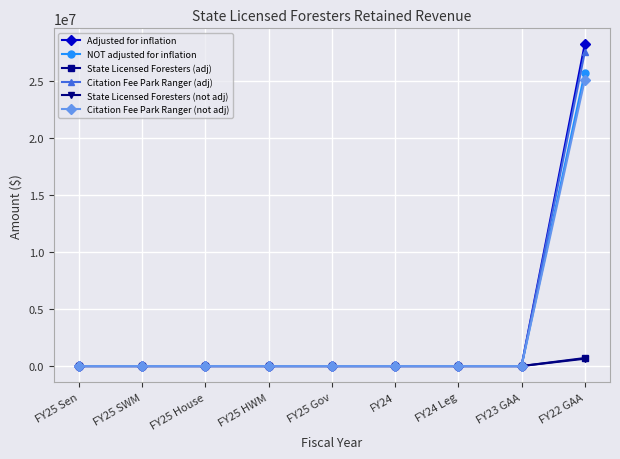

Count the number of data series in this chart.

6